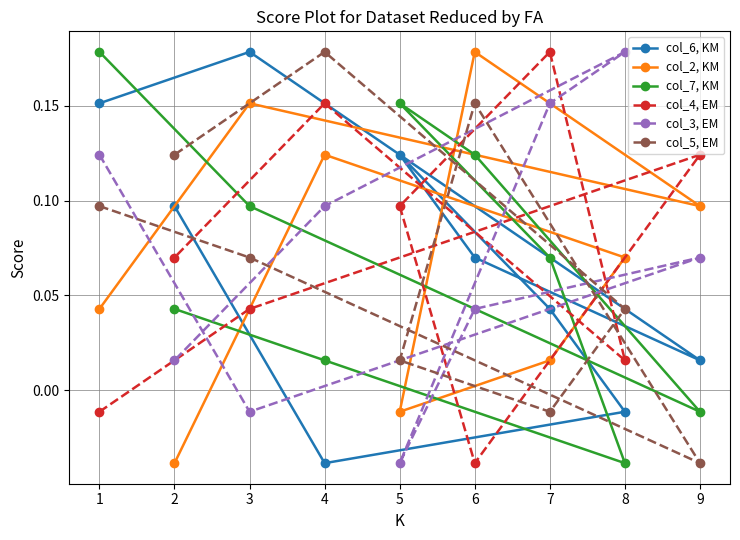

At which label is col_5, EM closest to 0?

7